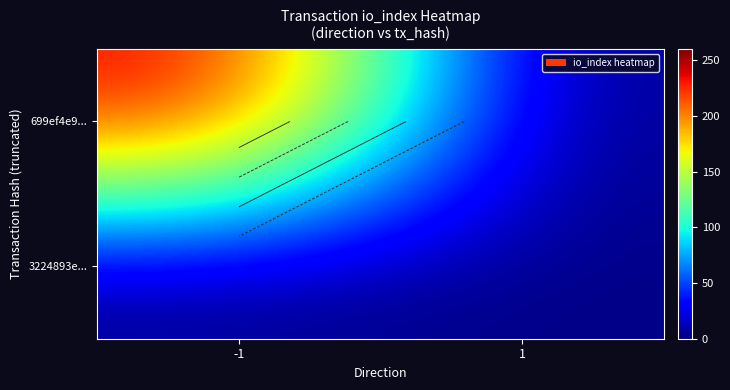

What is the difference between the highest and lowest values at -1?

244